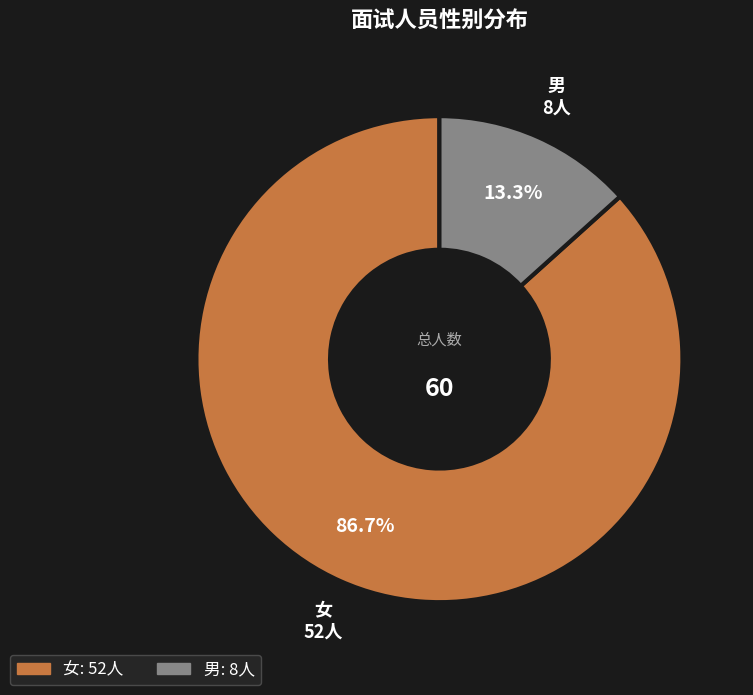

Does 男 represent more than half of the total?

No